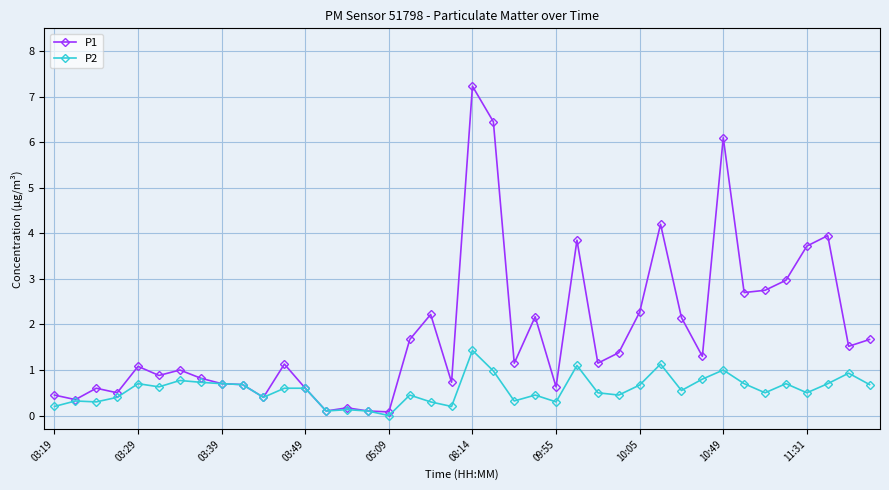

What is the value of the P2 point at the 12th from the left?

0.6